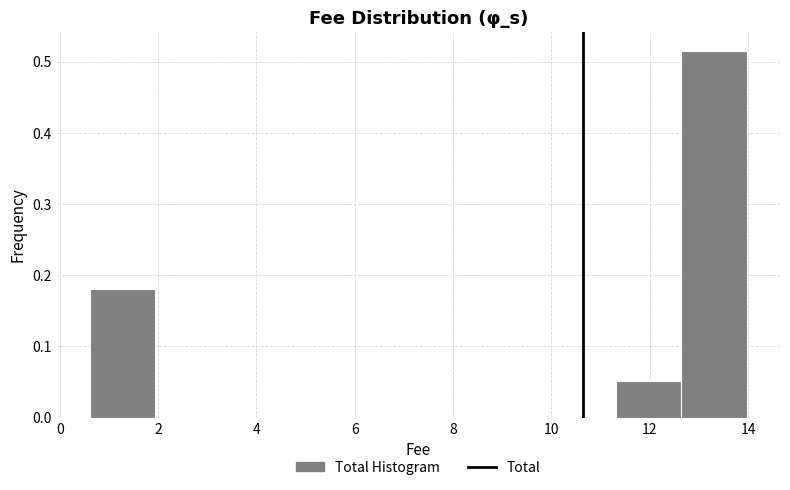

Reading left to right, transcribe this chart: for each bar, give the range it covers on the x-axis and its height. Neither the bar edges nor the heights are printed on the chart, so give them approximately, as read against the axes.

0.6 to 2.0: 0.18
2.0 to 3.2: 0
3.2 to 4.6: 0
4.6 to 6.0: 0
6.0 to 7.2: 0
7.2 to 8.6: 0
8.6 to 10.0: 0
10.0 to 11.4: 0
11.4 to 12.6: 0.05
12.6 to 14.0: 0.52